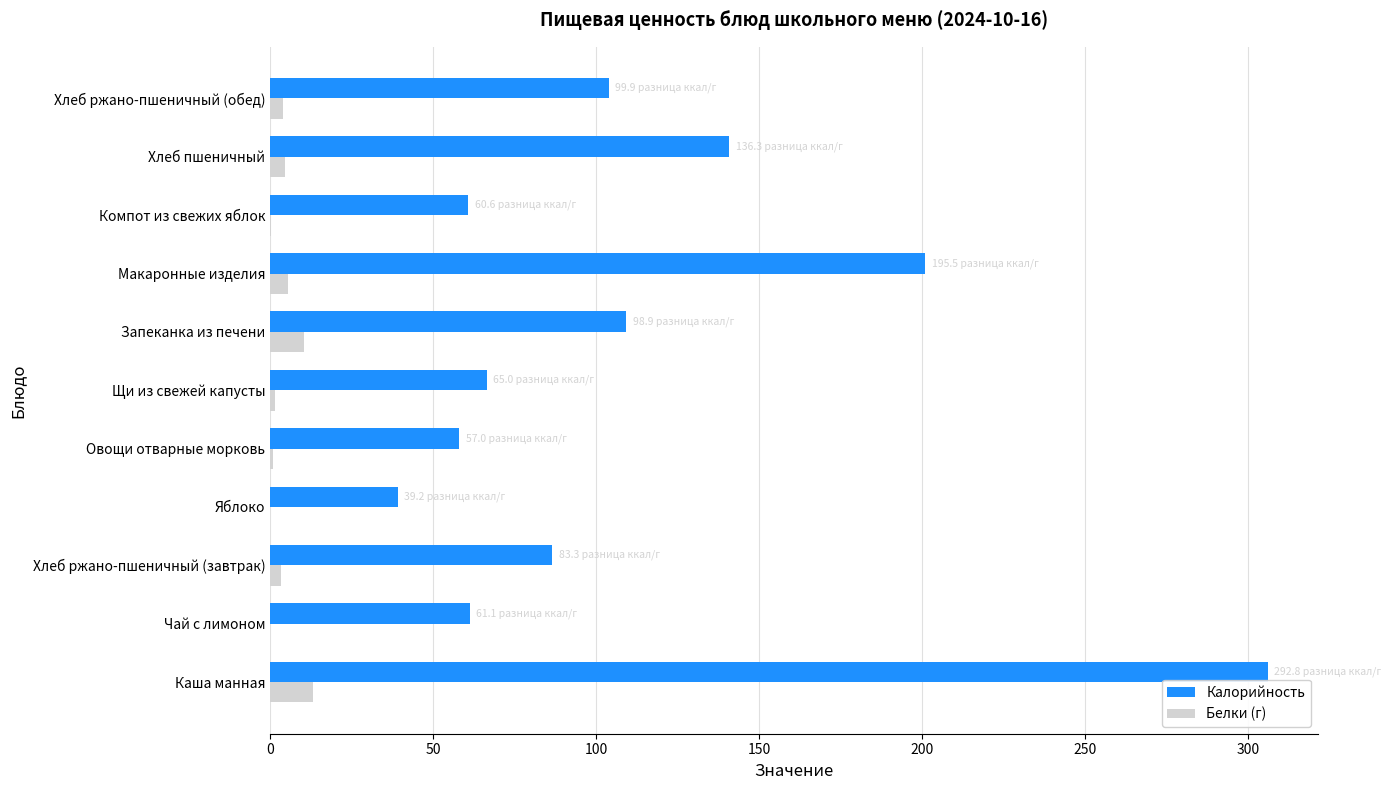

Which series changed the most between Щи из свежей капусты and Макаронные изделия?

Калорийность